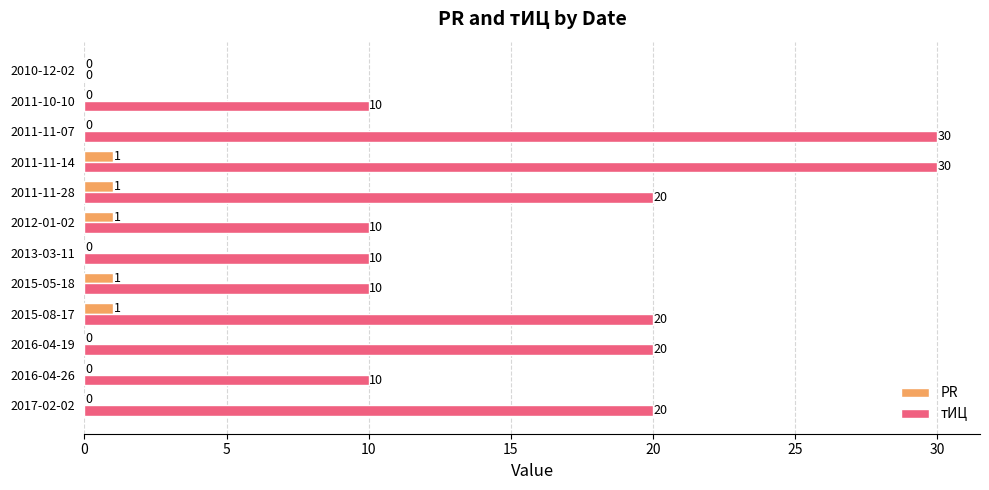

Is it true that тИЦ equals 13 at 2012-01-02?

False